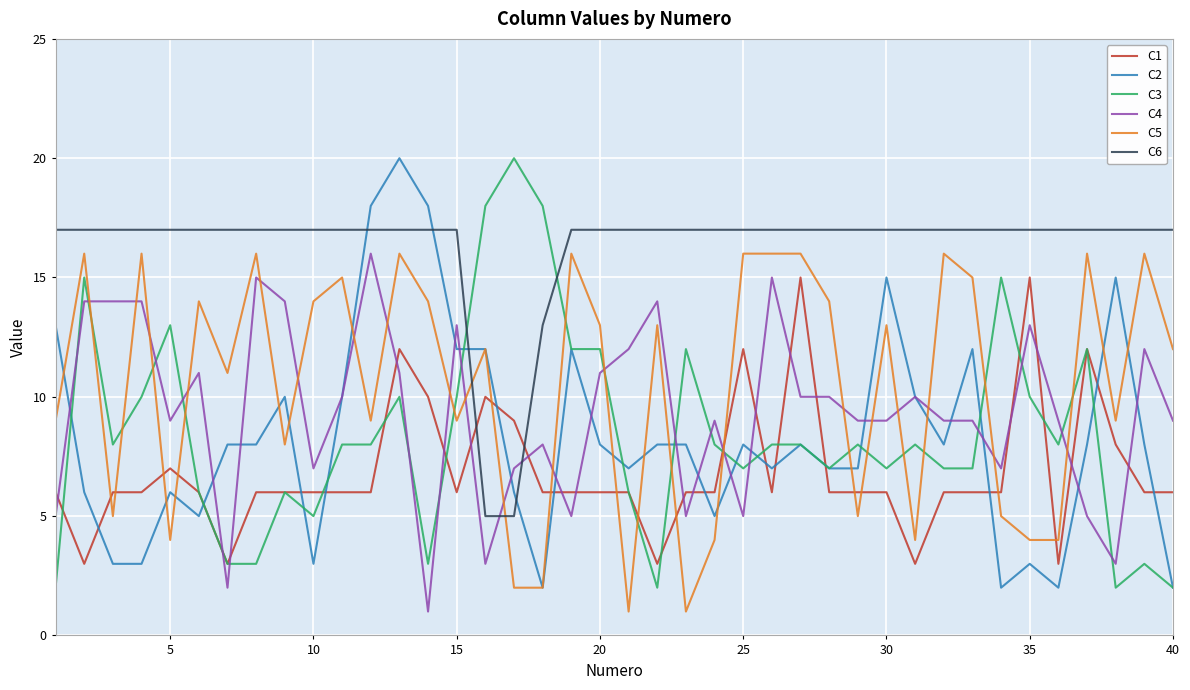

Reading left to right, list all the values displayed in this chart.

C1: 6	3	6	6	7	6	3	6	6	6	6	6	12	10	6	10	9	6	6	6	6	3	6	6	12	6	15	6	6	6	3	6	6	6	15	3	12	8	6	6
C2: 13	6	3	3	6	5	8	8	10	3	10	18	20	18	12	12	6	2	12	8	7	8	8	5	8	7	8	7	7	15	10	8	12	2	3	2	8	15	8	2
C3: 2	15	8	10	13	6	3	3	6	5	8	8	10	3	10	18	20	18	12	12	6	2	12	8	7	8	8	7	8	7	8	7	7	15	10	8	12	2	3	2
C4: 5	14	14	14	9	11	2	15	14	7	10	16	11	1	13	3	7	8	5	11	12	14	5	9	5	15	10	10	9	9	10	9	9	7	13	9	5	3	12	9
C5: 9	16	5	16	4	14	11	16	8	14	15	9	16	14	9	12	2	2	16	13	1	13	1	4	16	16	16	14	5	13	4	16	15	5	4	4	16	9	16	12
C6: 17	17	17	17	17	17	17	17	17	17	17	17	17	17	17	5	5	13	17	17	17	17	17	17	17	17	17	17	17	17	17	17	17	17	17	17	17	17	17	17